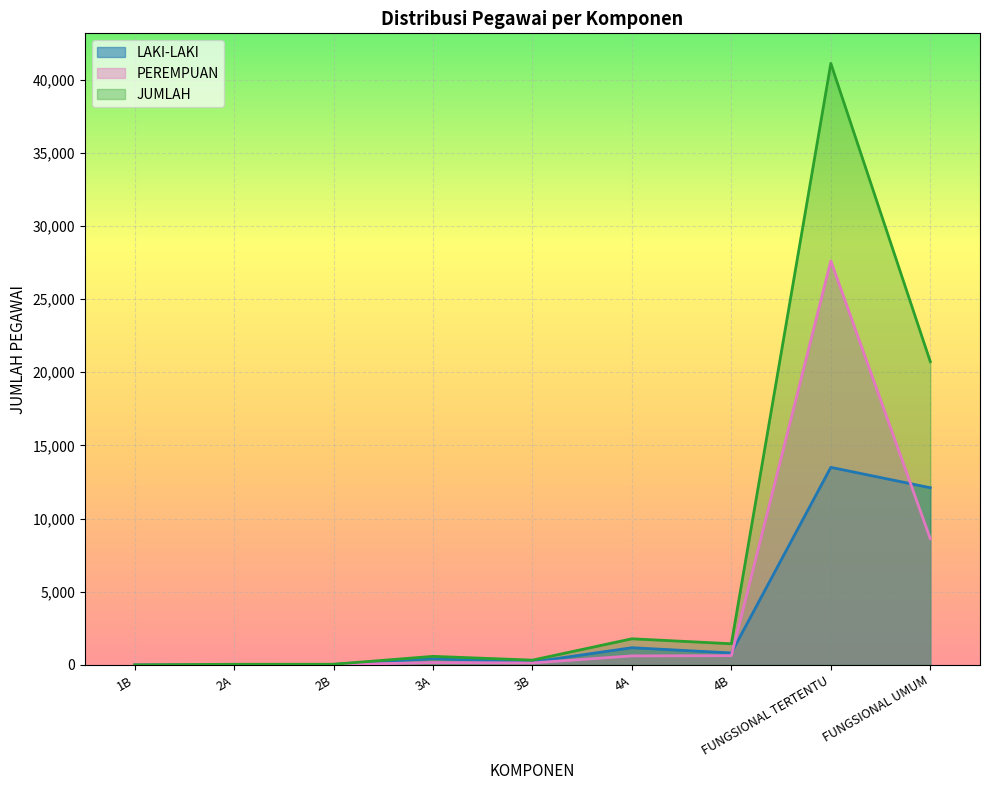

What is the label of the 5th point from the left?

3B